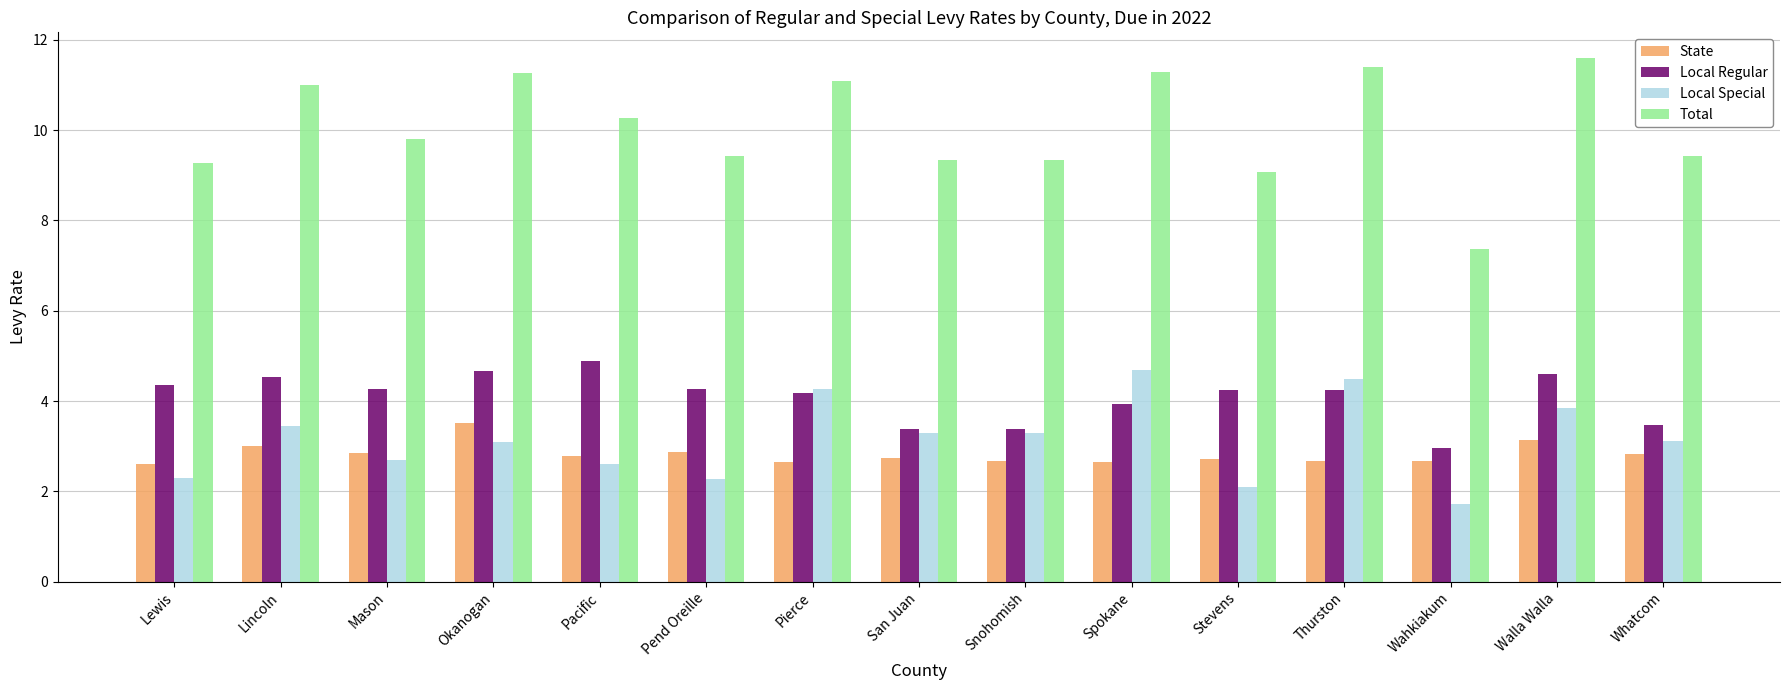

Rank the series by their maximum value, from highest to lowest.

Total, Local Regular, Local Special, State